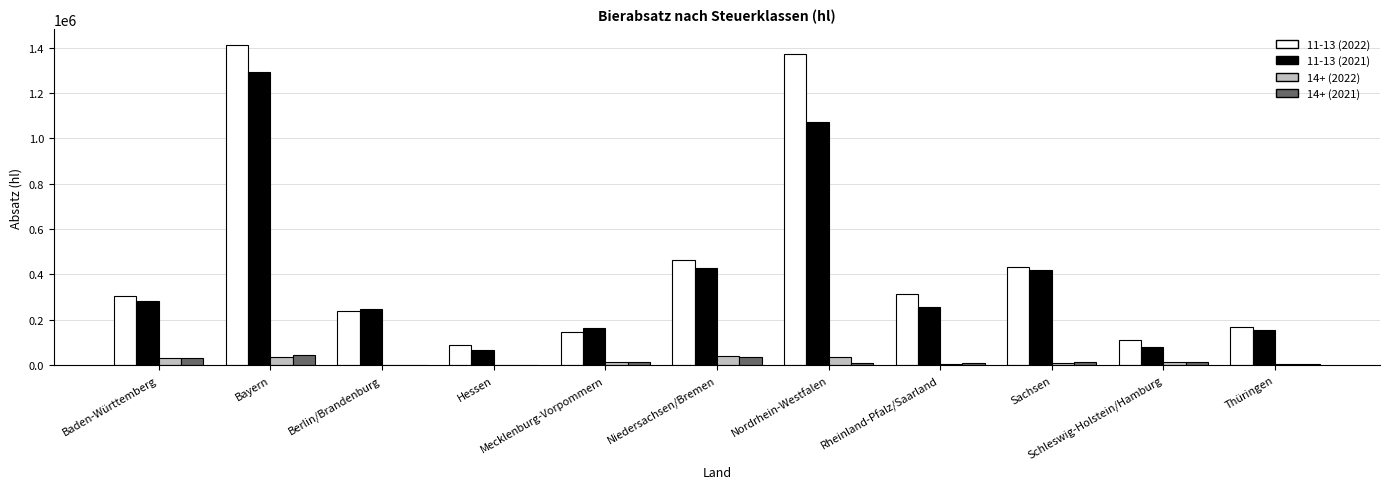

What is the highest value of the 14+ (2021) series?

44146.5